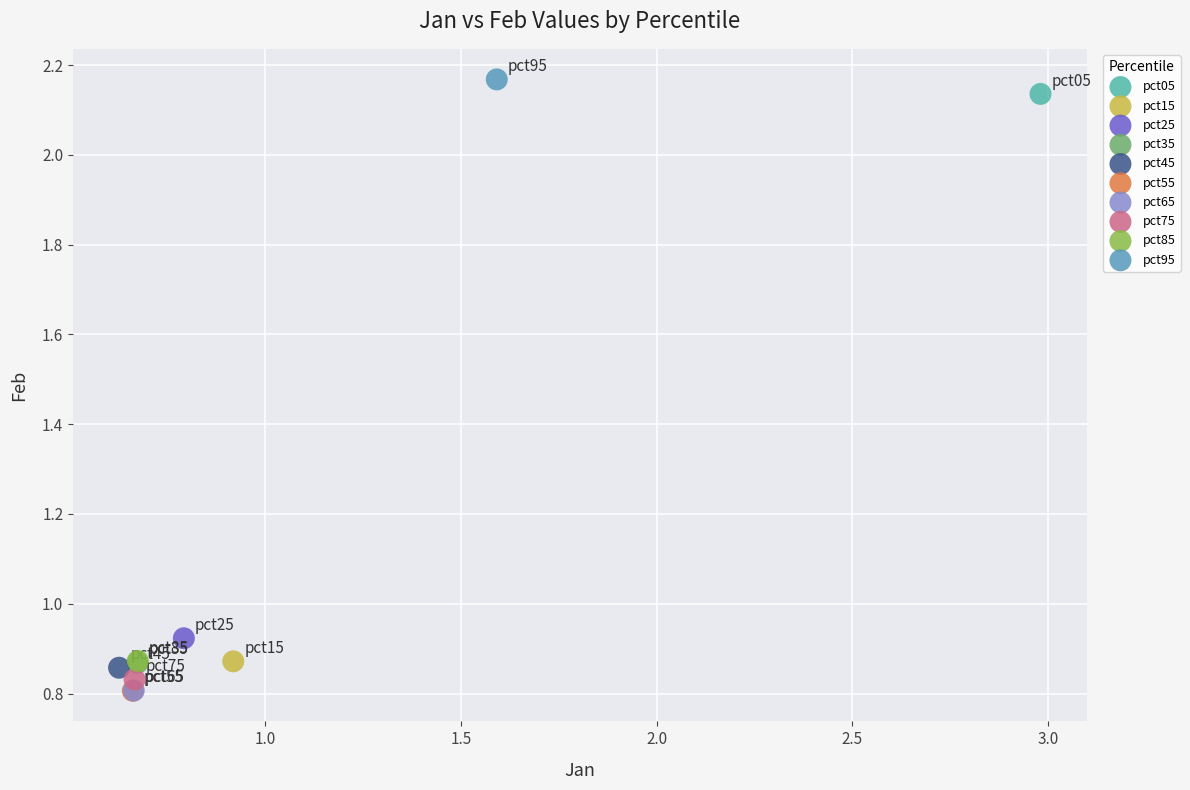

What are all the series names shown in the legend?

pct05, pct15, pct25, pct35, pct45, pct55, pct65, pct75, pct85, pct95